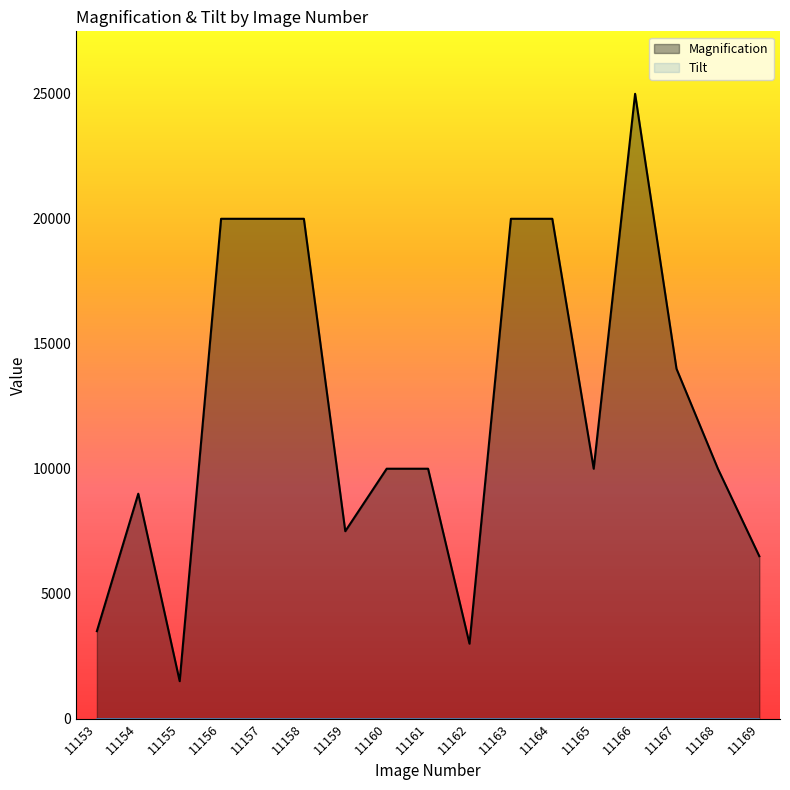

How many distinct data groups are displayed?

2